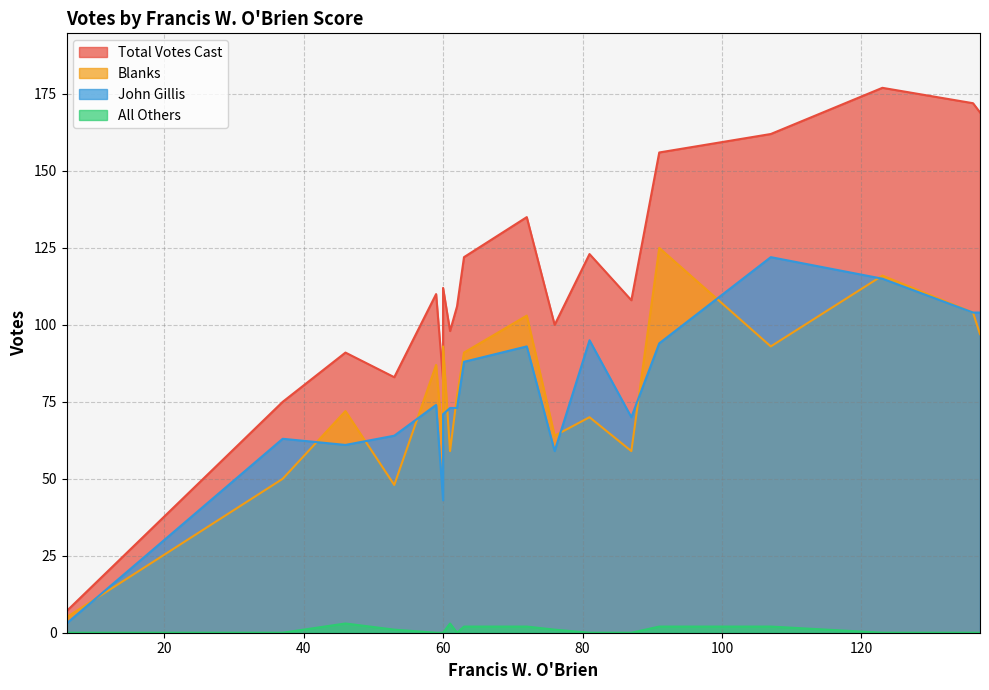

How many lines are shown in the chart?

4